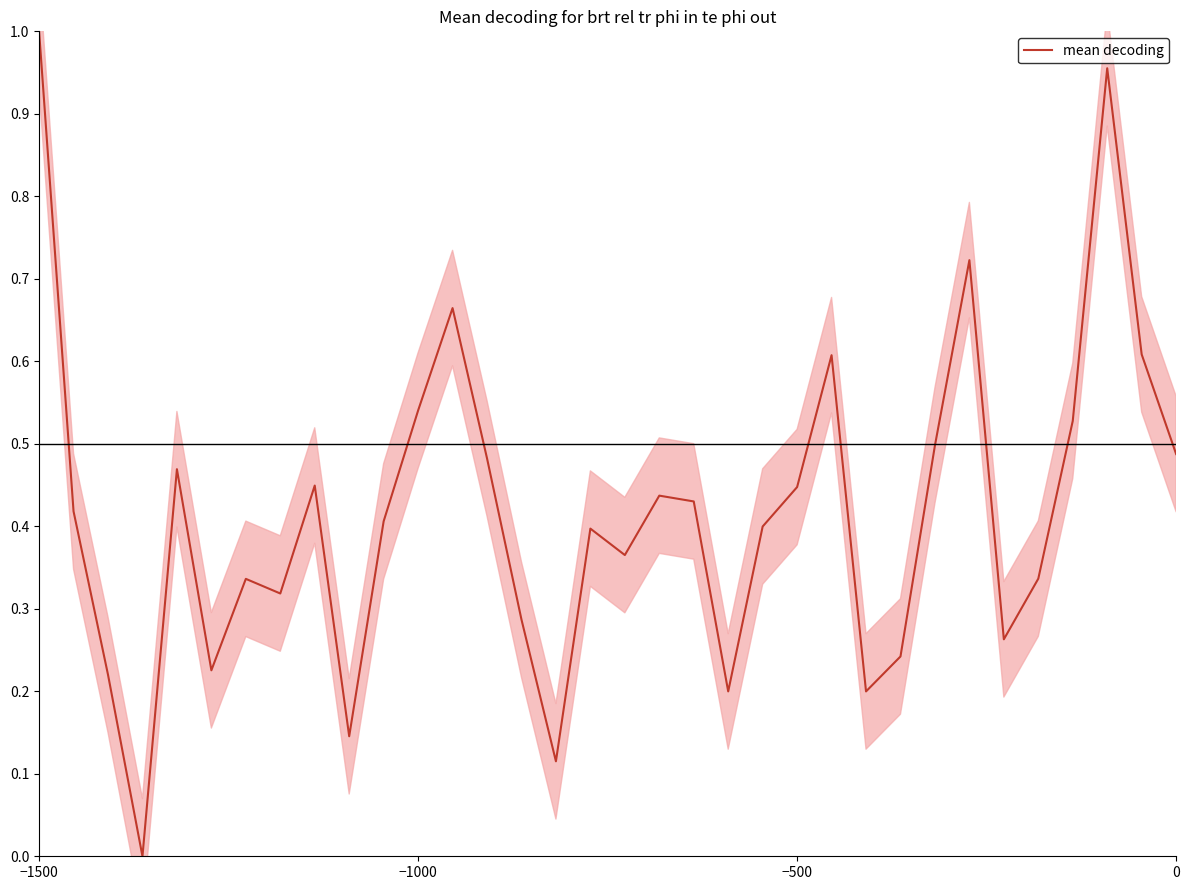

Which category has the highest value in the mean decoding series?

−1500